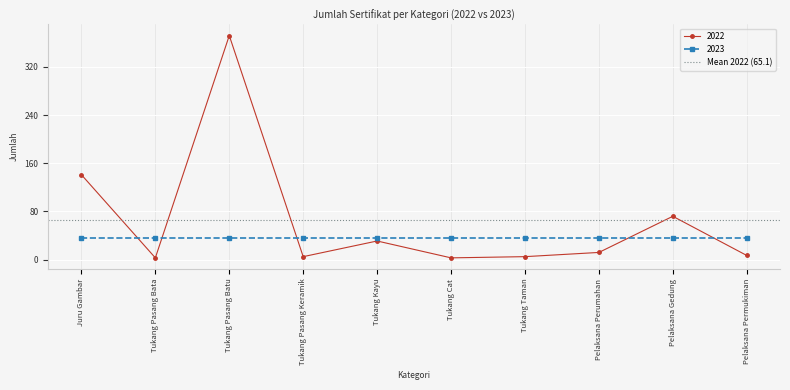

List the labels in order of value, smallest first.

Tukang Pasang Bata, Tukang Cat, Tukang Pasang Keramik, Tukang Taman, Pelaksana Permukiman, Pelaksana Perumahan, Tukang Kayu, Pelaksana Gedung, Juru Gambar, Tukang Pasang Batu